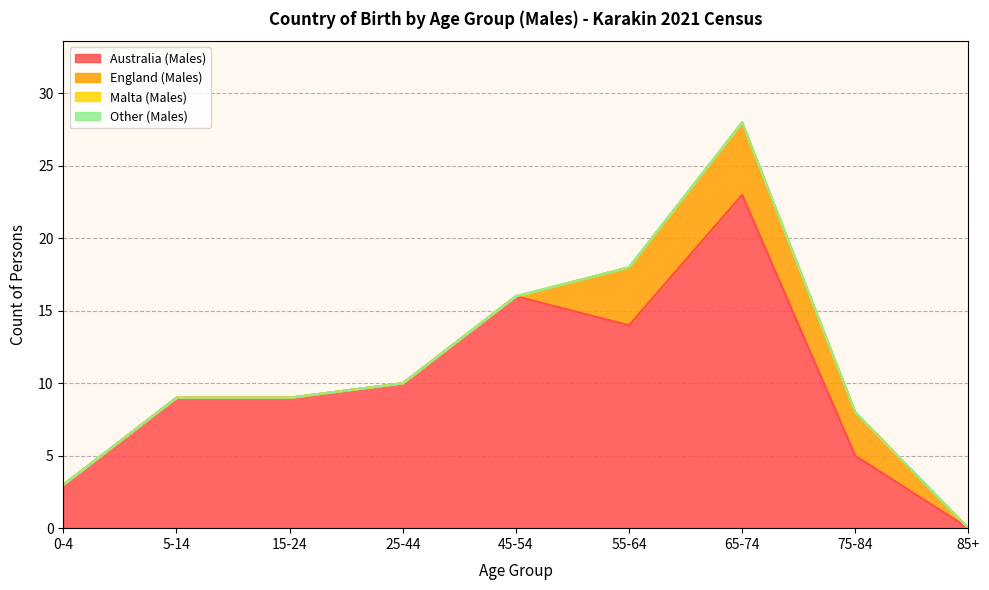

Where is Malta (Males) nearest to the value 0?

0-4